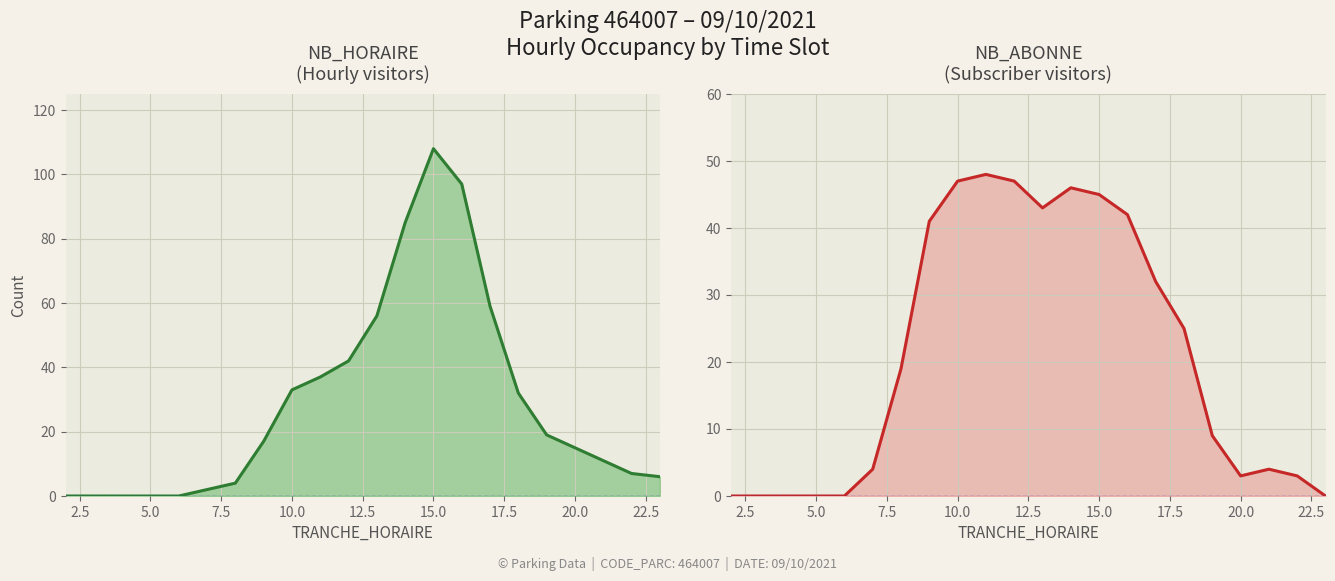

Does the chart display data point markers on the line(s)?

No